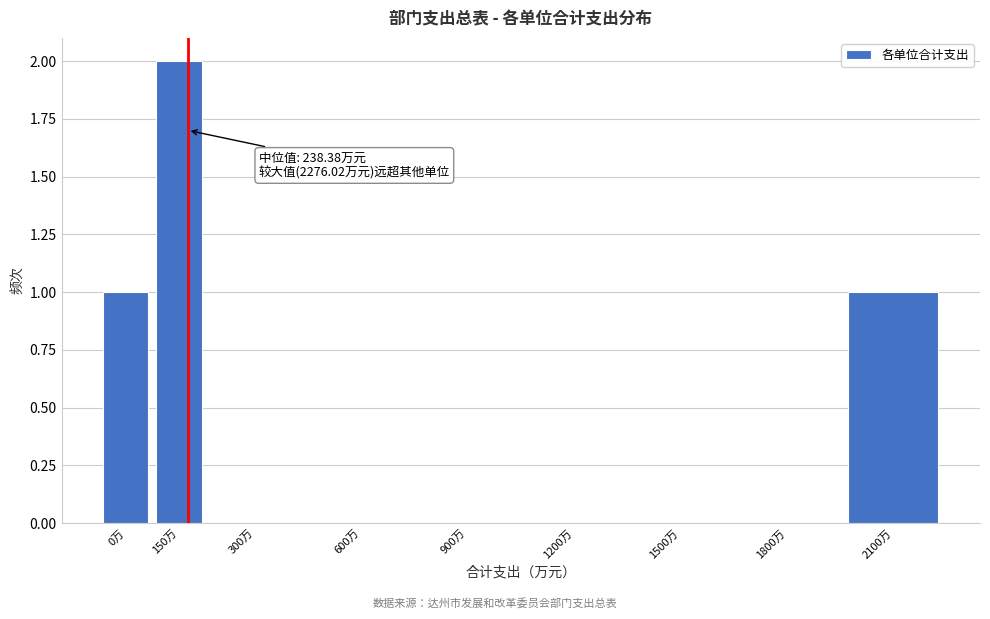

Reading left to right, list all the values displayed in this chart.

0万=1	150万=2	300万=0	600万=0	900万=0	1200万=0	1500万=0	1800万=0	2100万=1